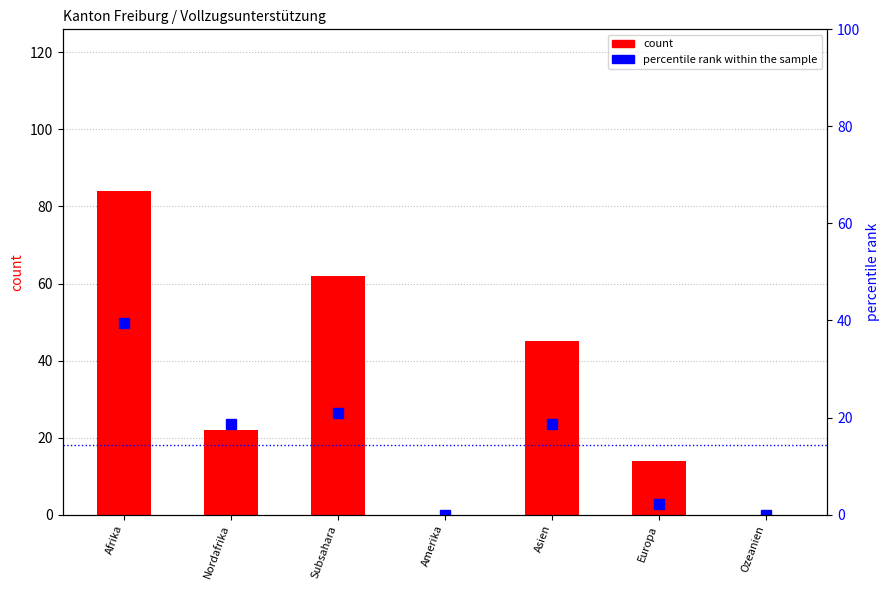

What is the label of the 1st bar from the right?

Ozeanien